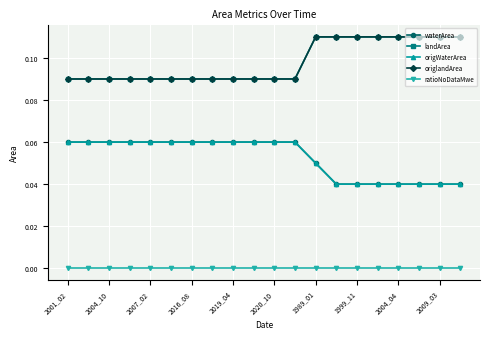

What is the sum of all waterArea values?

1.1